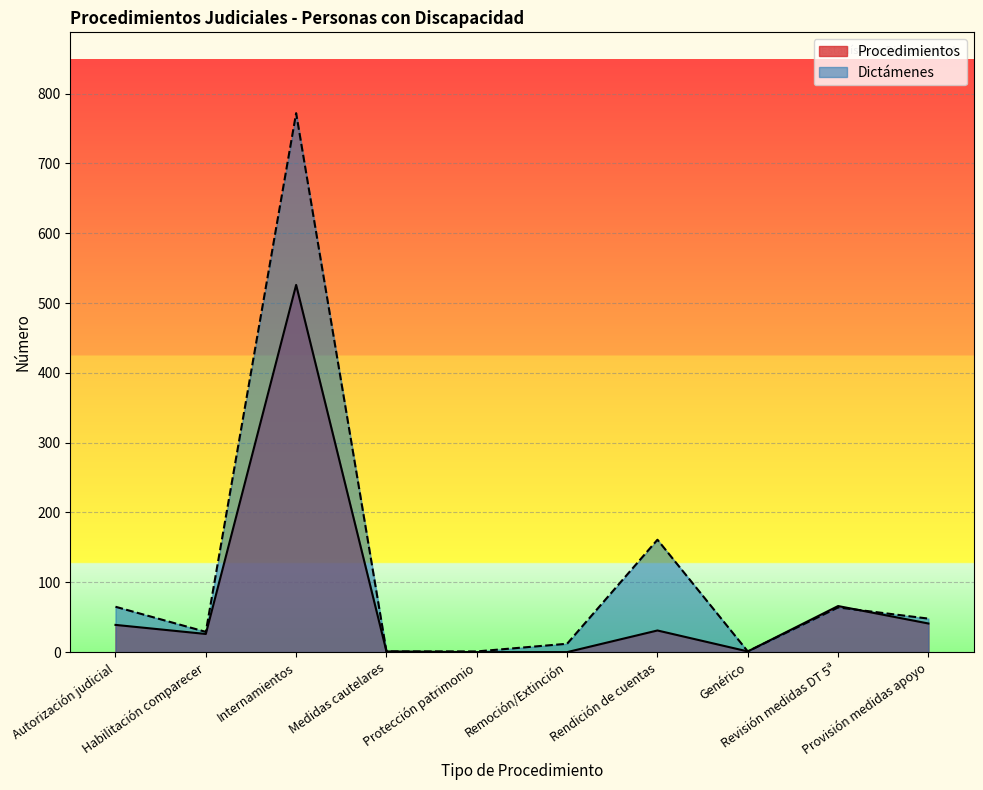

The value of Dictámenes at Genérico is 1. True or false?

True